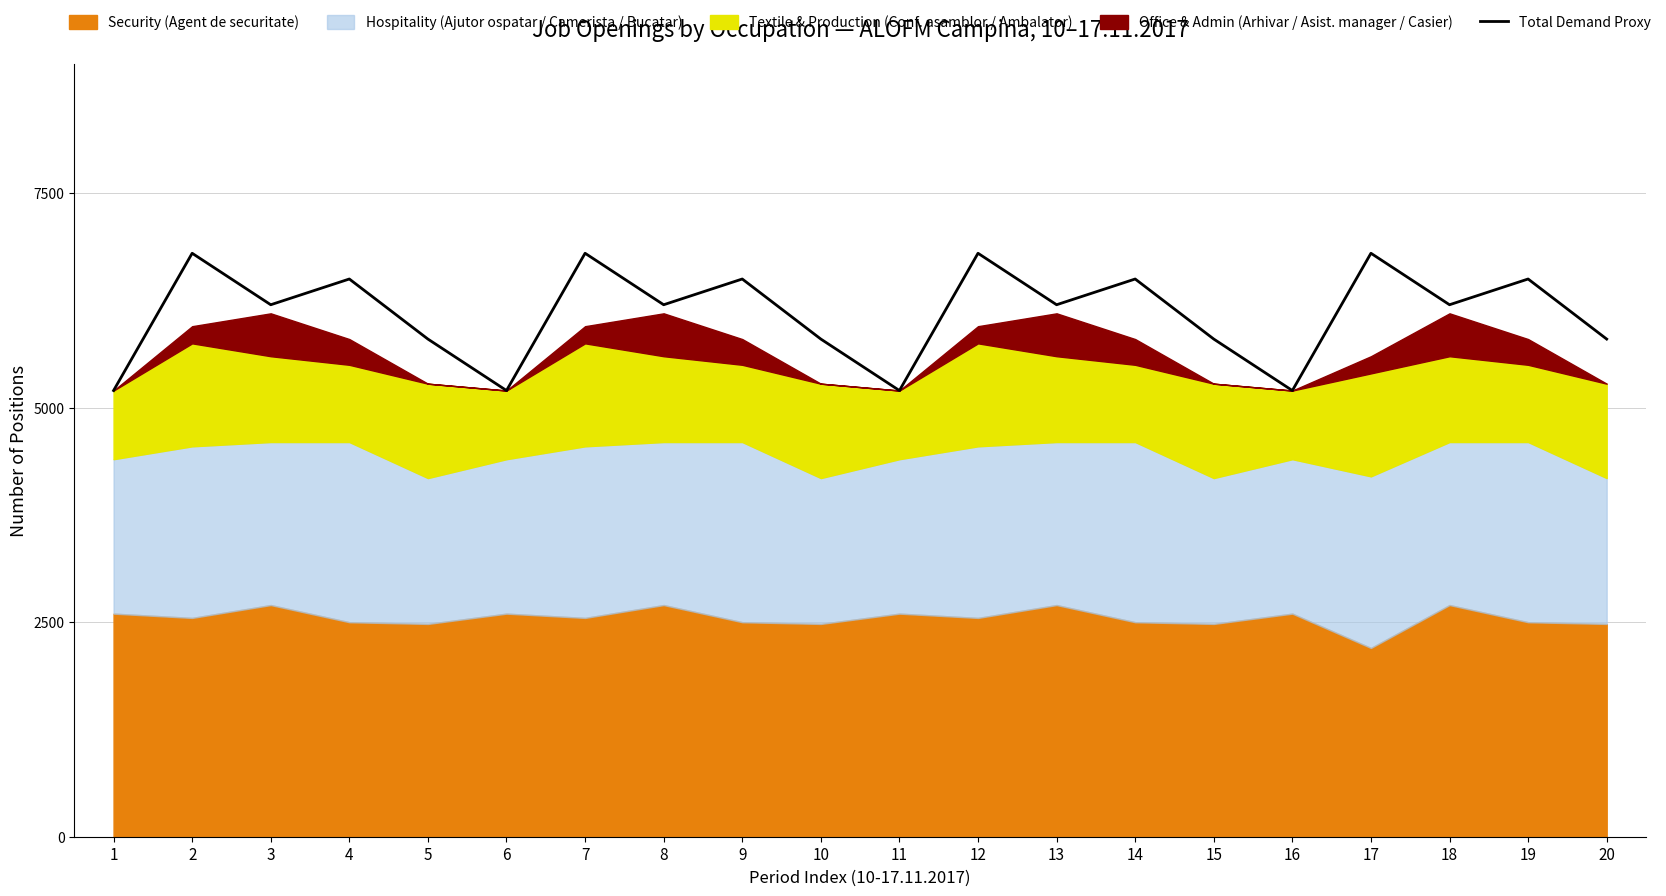

Between 10 and 15, which is larger?

10